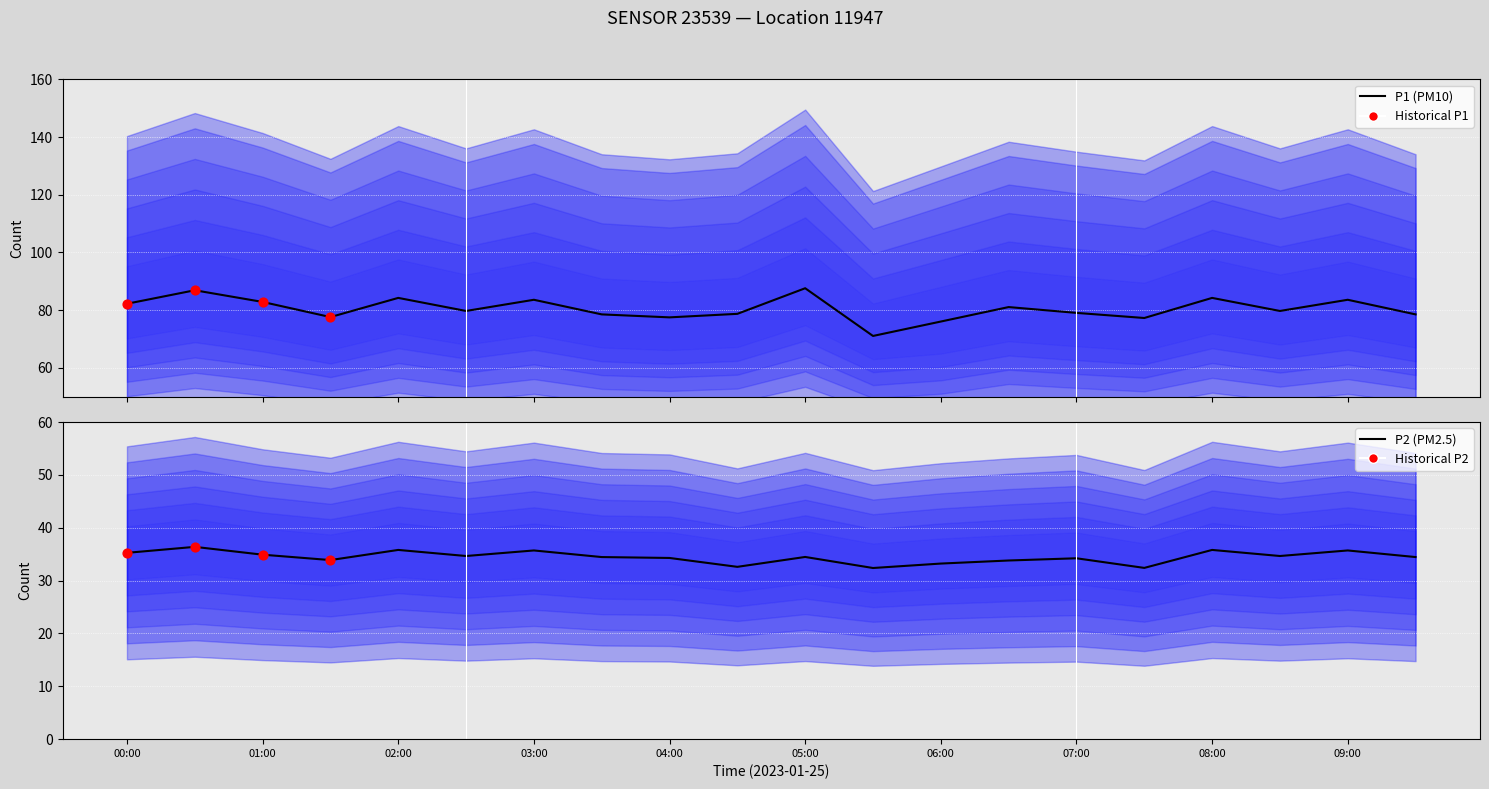

At which category is the sum across all series the highest?

00:30